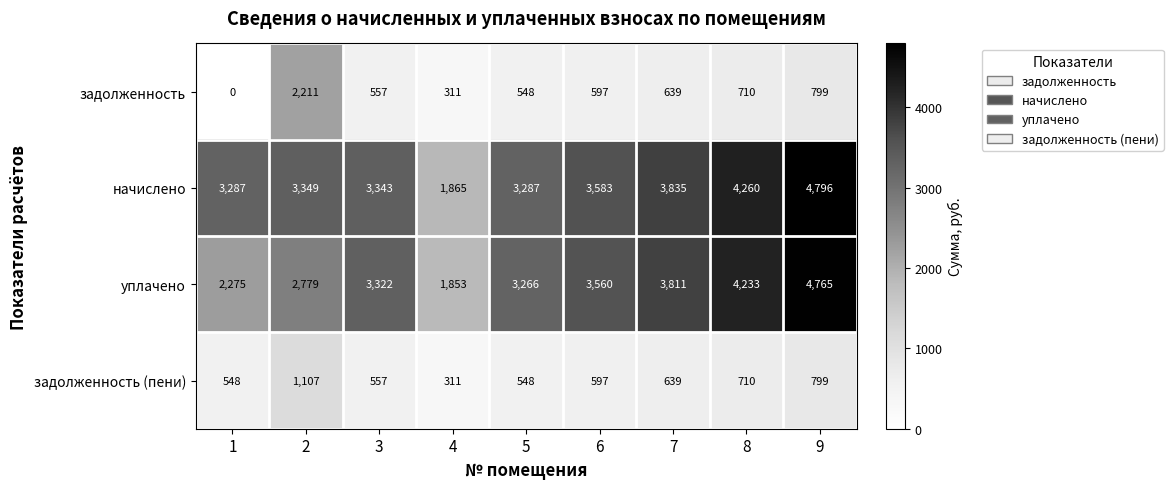

What is the difference between the maximum and minimum values in the уплачено series?

2912